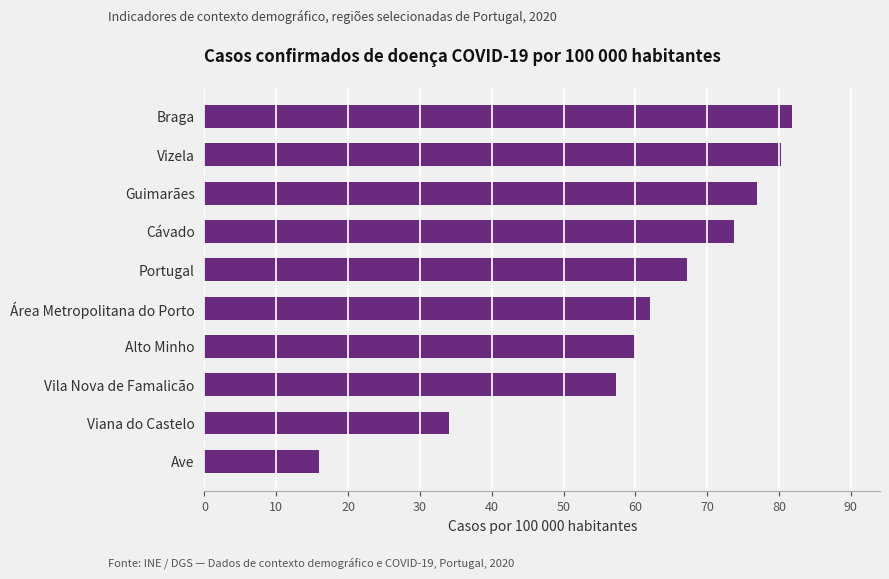

What is the difference between the maximum and second lowest values?

47.8